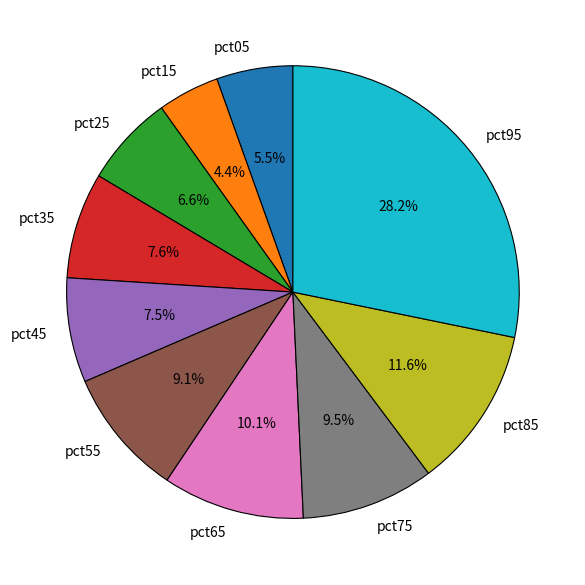

Is there a majority slice in this chart?

No